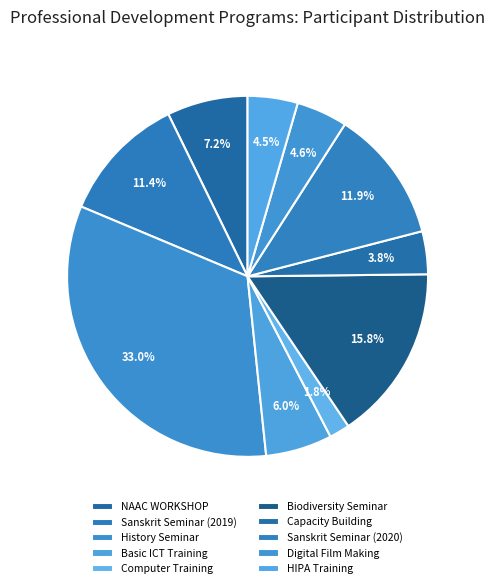

How many segments does this pie chart have?

10